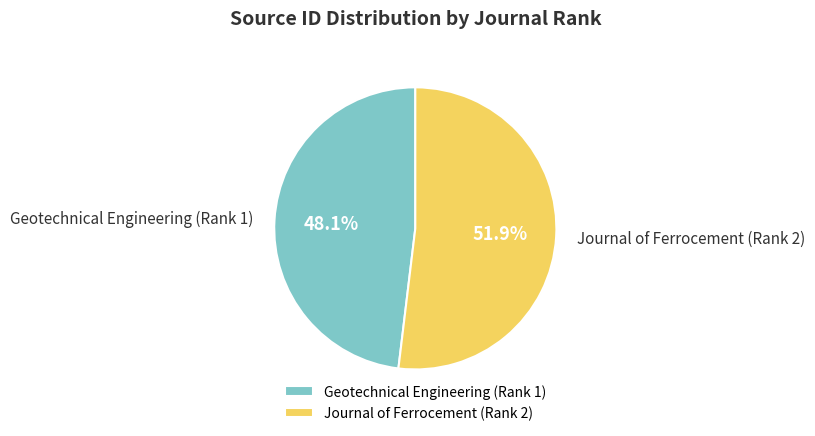

What is the largest slice in the pie chart?

Journal of Ferrocement (Rank 2)